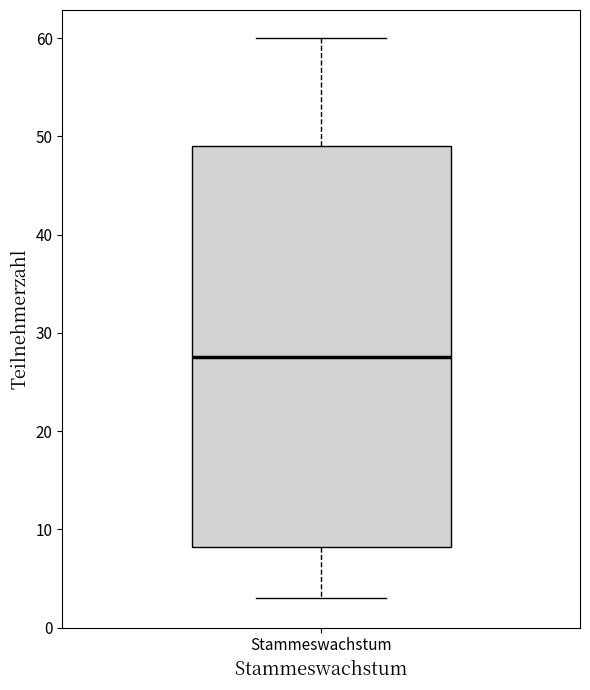

Read this box plot against the y-axis: the position of the median line, the range covered by the box, and the ends of both whiskers. The values are not printed on the chart, so give them approximately, as read against the axis.

median 28, box 8 to 49, whiskers 3 to 60